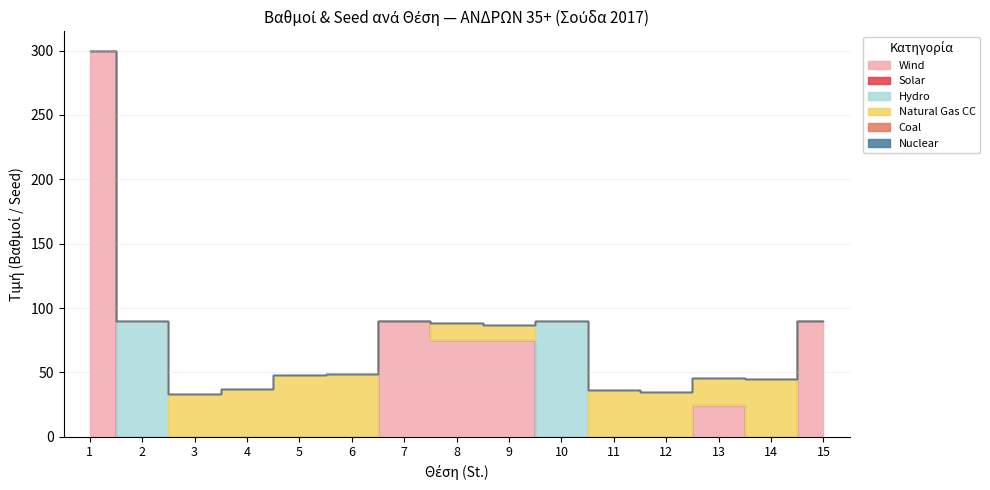

What is the spread (max minus min) of values at 10?

90